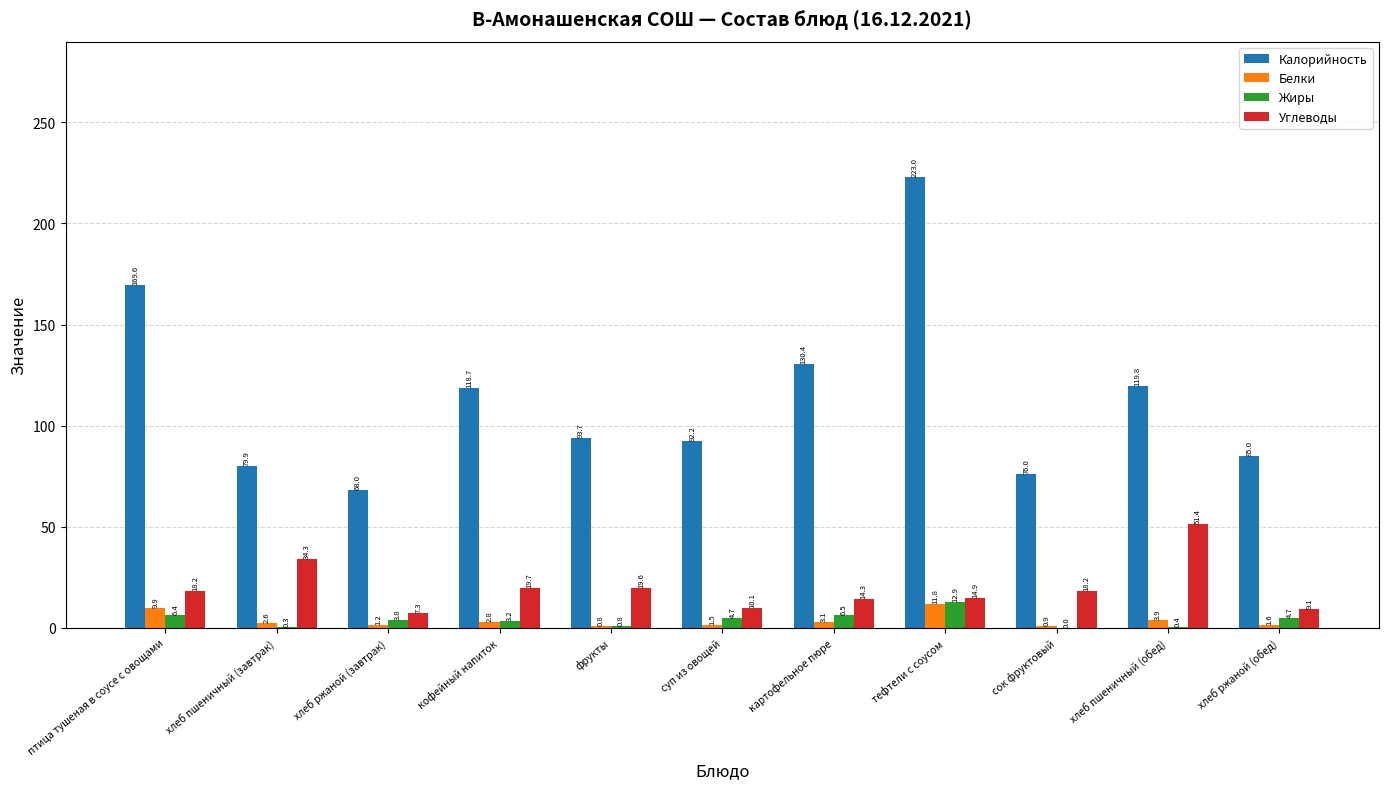

What is the spread (max minus min) of values at картофельное пюре?

127.3